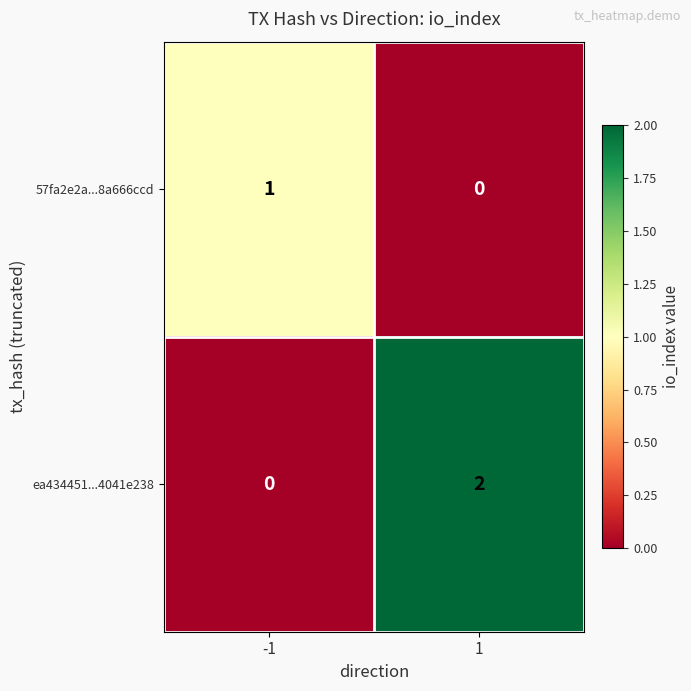

List the series in order of their peak value, lowest first.

57fa2e2a...8a666ccd, ea434451...4041e238